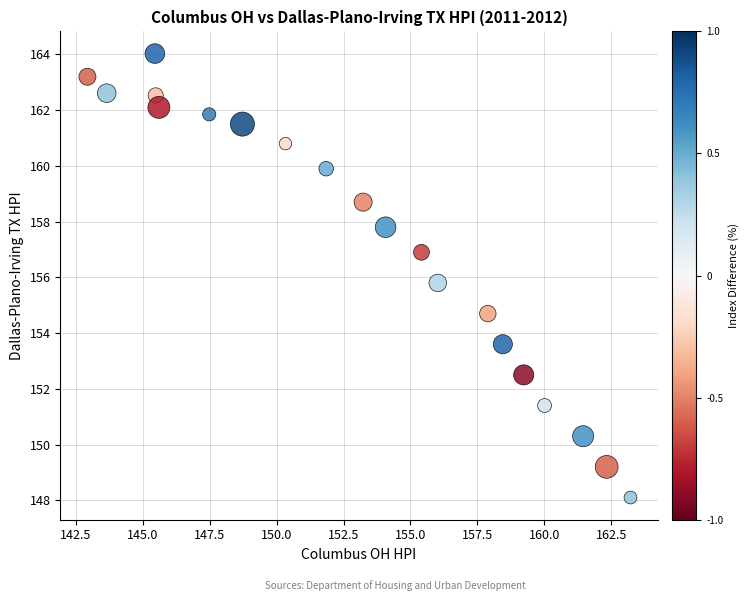

What is the range of X values (max minus min)?

20.3